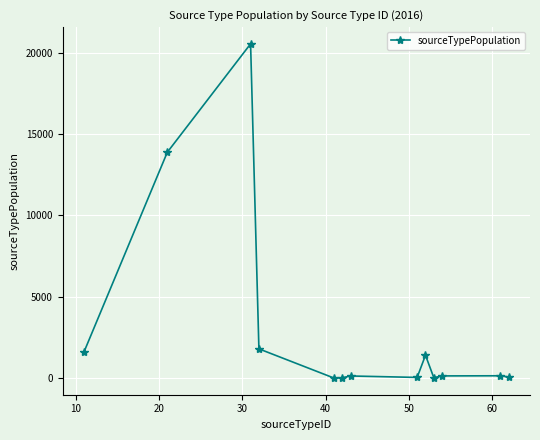

What is the value of the 6th point from the left?

17.9